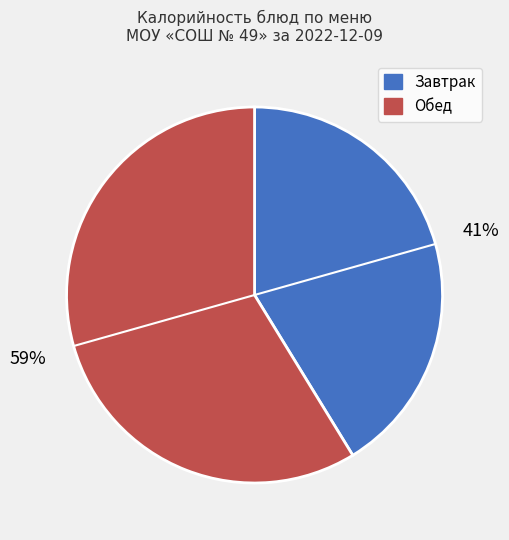

Is there any slice that represents more than half of the pie?

Yes